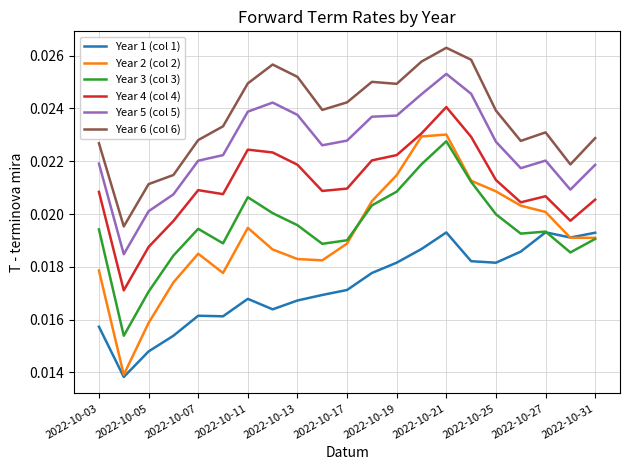

Which series has the largest range (max minus min)?

Year 2 (col 2)